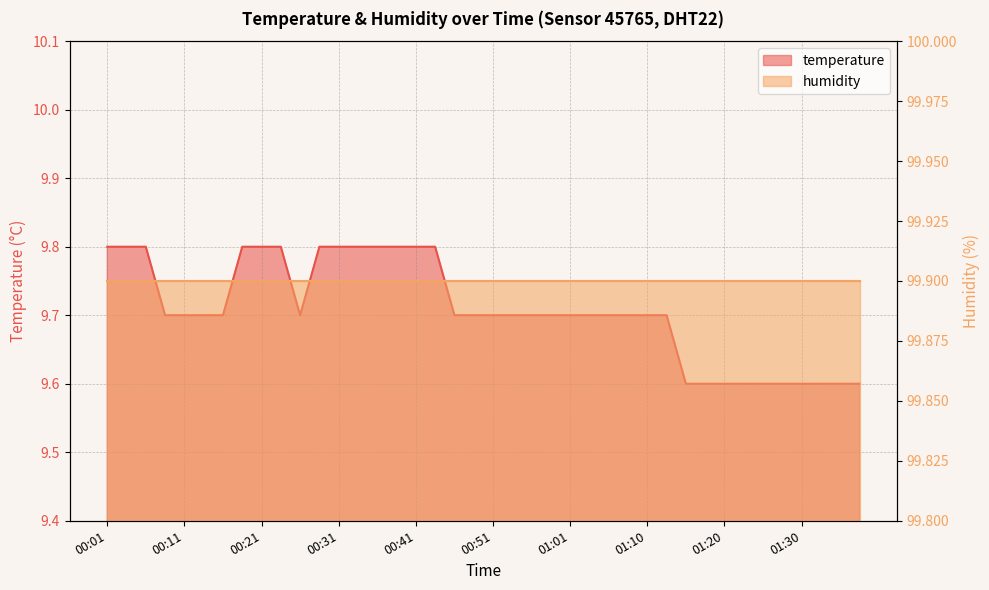

Reading left to right, list all the values displayed in this chart.

9.8	9.8	9.8	9.7	9.7	9.7	9.7	9.8	9.8	9.8	9.7	9.8	9.8	9.8	9.8	9.8	9.8	9.8	9.7	9.7	9.7	9.7	9.7	9.7	9.7	9.7	9.7	9.7	9.7	9.7	9.6	9.6	9.6	9.6	9.6	9.6	9.6	9.6	9.6	9.6